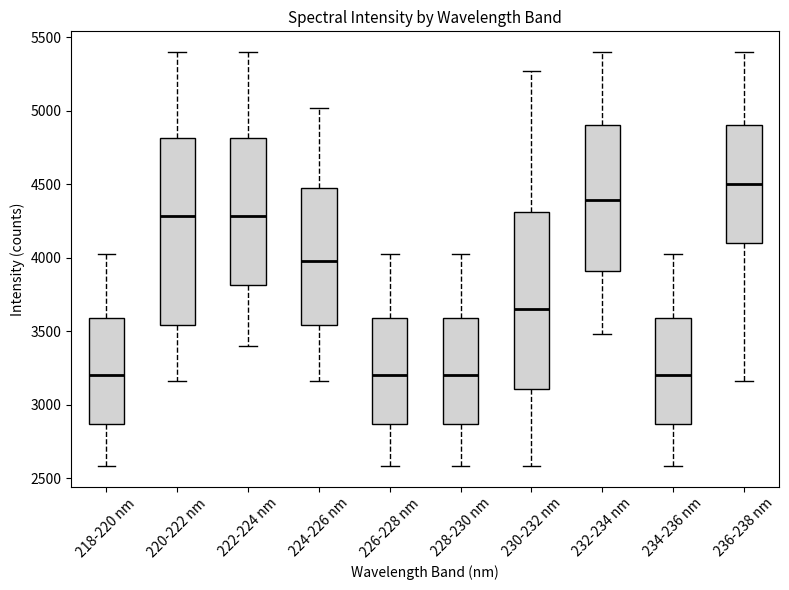

Where does the lower whisker of the box for 228-230 nm end on the y-axis? The values are not printed on the chart, so give them approximately, as read against the axis.

2600